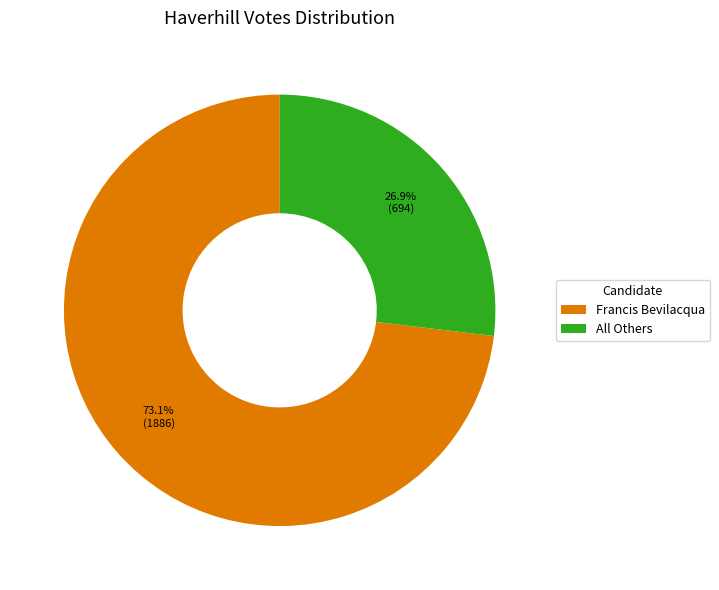

Between Francis Bevilacqua and All Others, which is larger?

Francis Bevilacqua